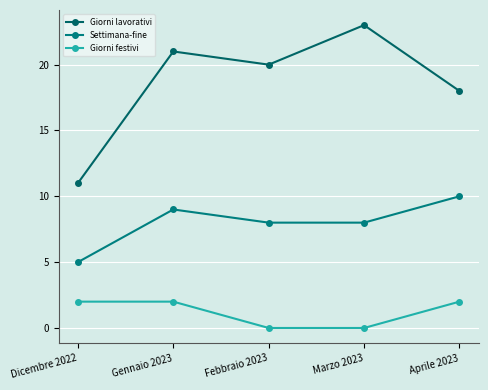

Is the value of Settimana-fine at Febbraio 2023 greater than the value of Giorni lavorativi at Aprile 2023?

No